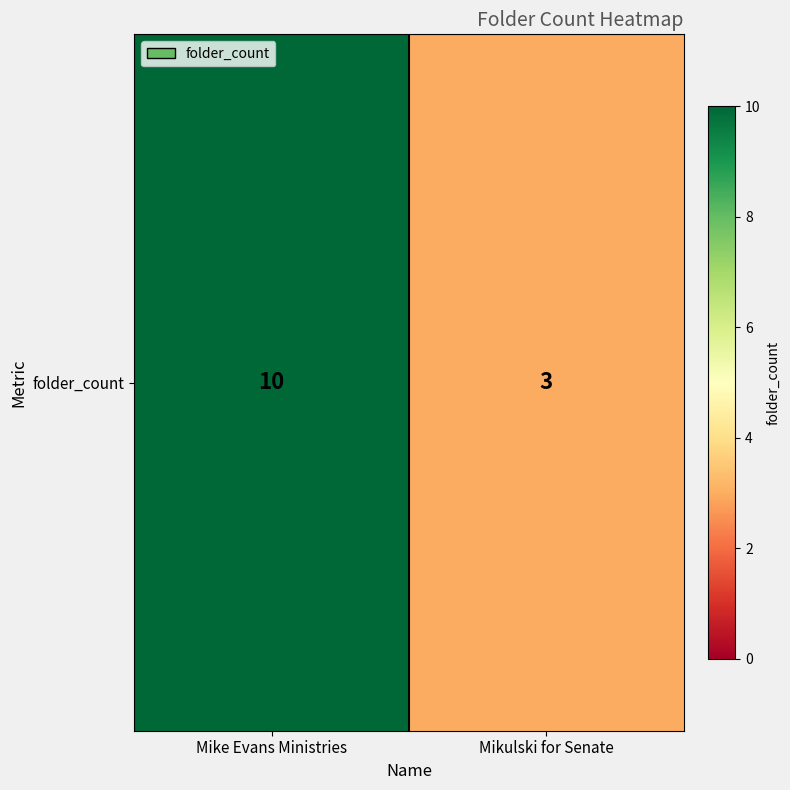

What is the difference between the maximum and minimum values?

7